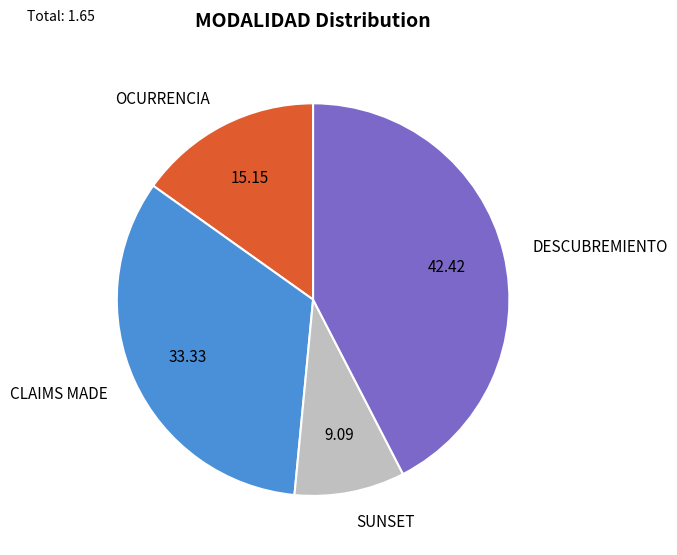

Is there any slice that represents more than half of the pie?

No